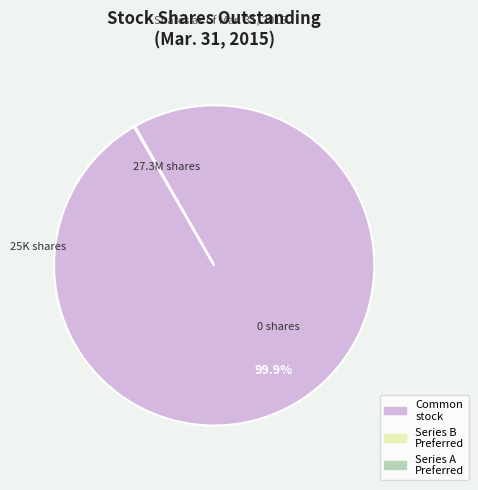

Is there a majority slice in this chart?

Yes